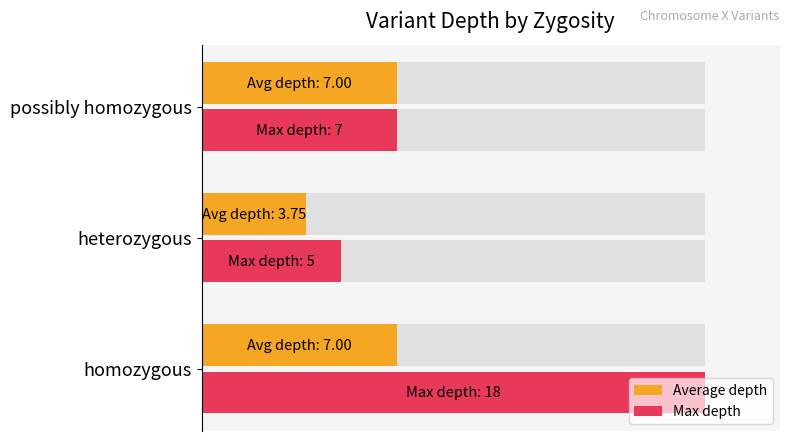

How many distinct data groups are displayed?

2